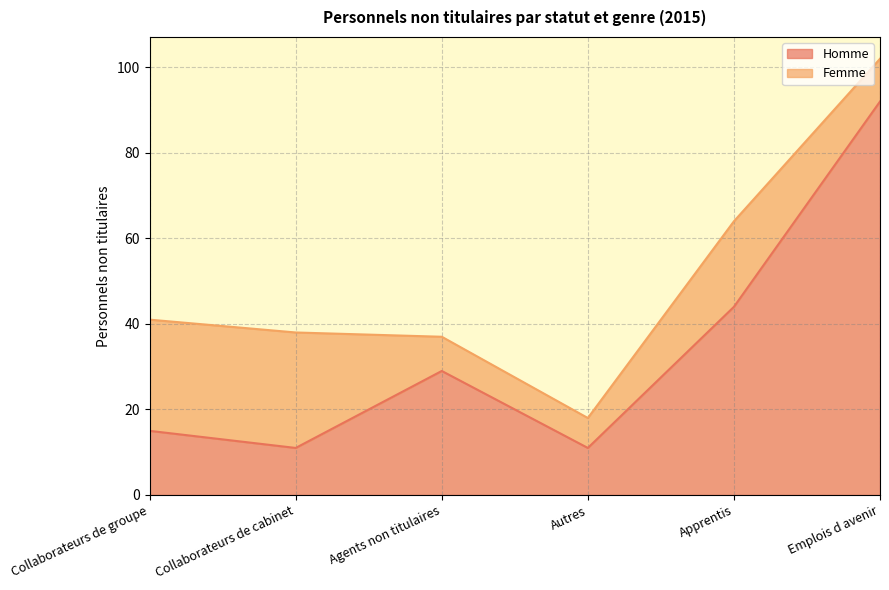

What is the sum of the values at Emplois d avenir and Collaborateurs de cabinet?

103